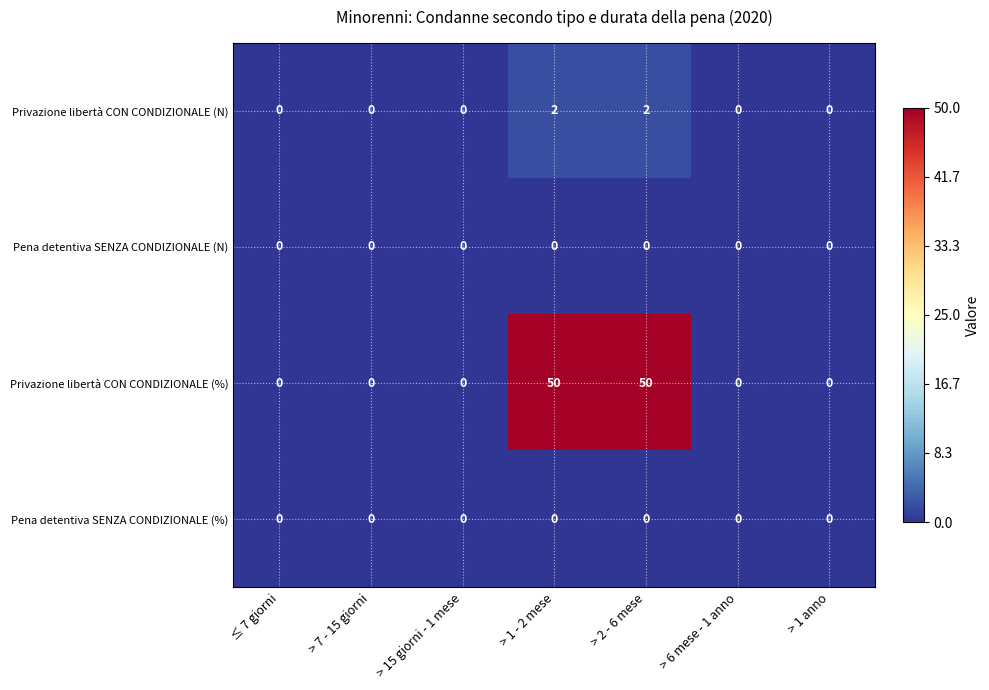

How many Privazione libertà CON CONDIZIONALE (N) values are between 0 and 2?

7